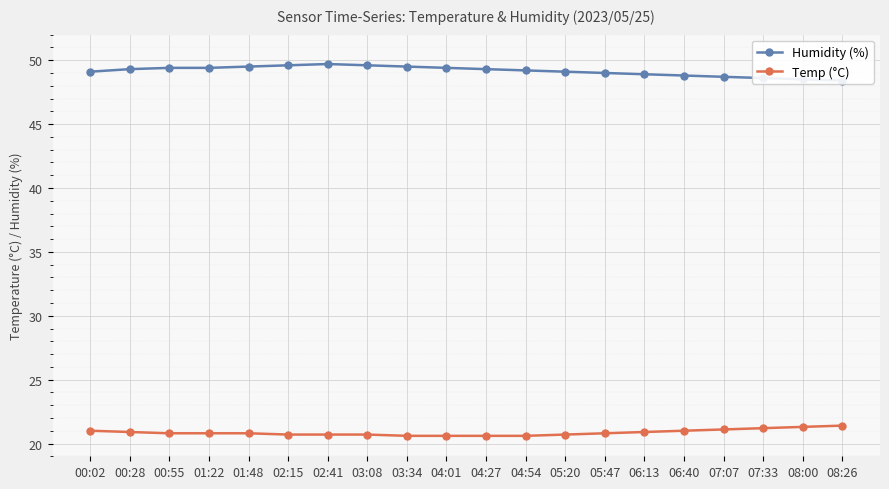

At which label does Humidity (%) reach its minimum?

08:26